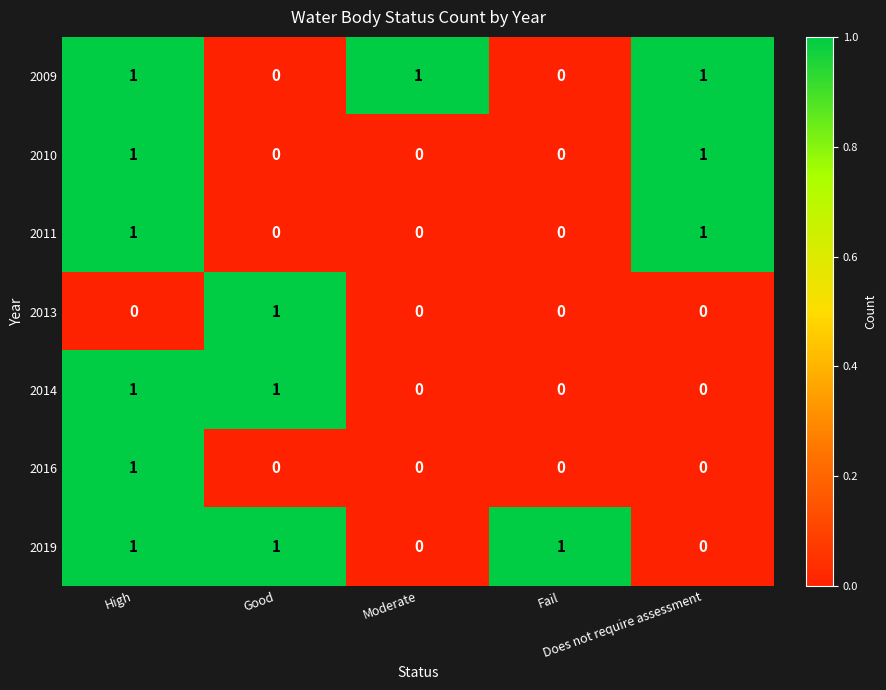

What is the sum of all 2009 values?

3